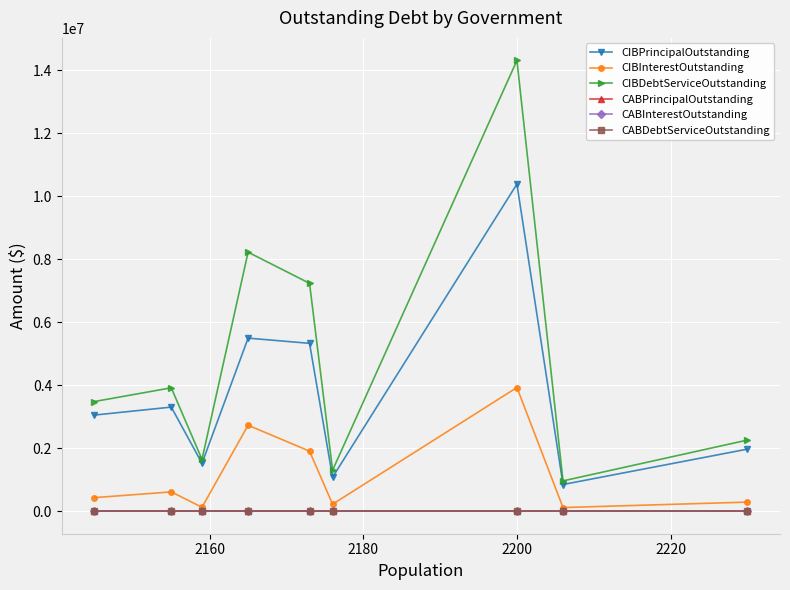

Does the chart have visible grid lines?

Yes